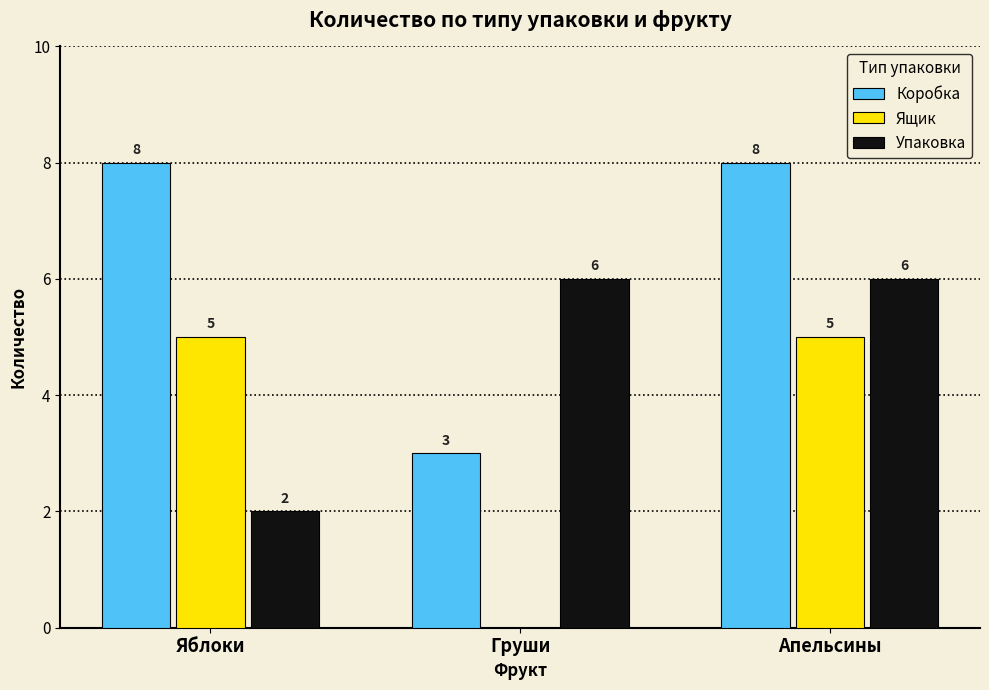

What is the sum of all Упаковка values?

14